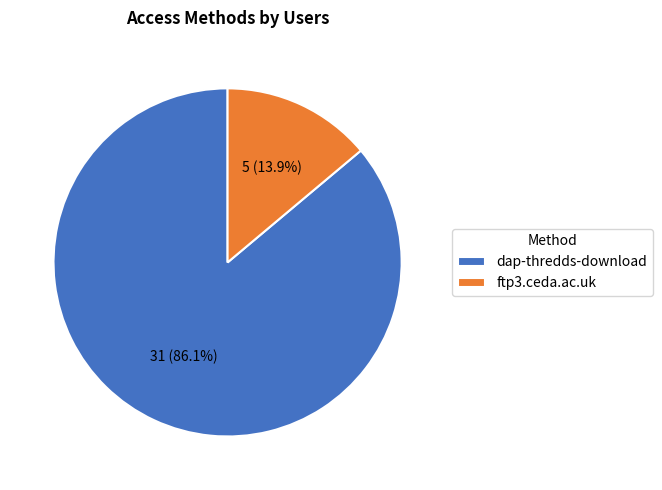

Is there any slice that represents more than half of the pie?

Yes